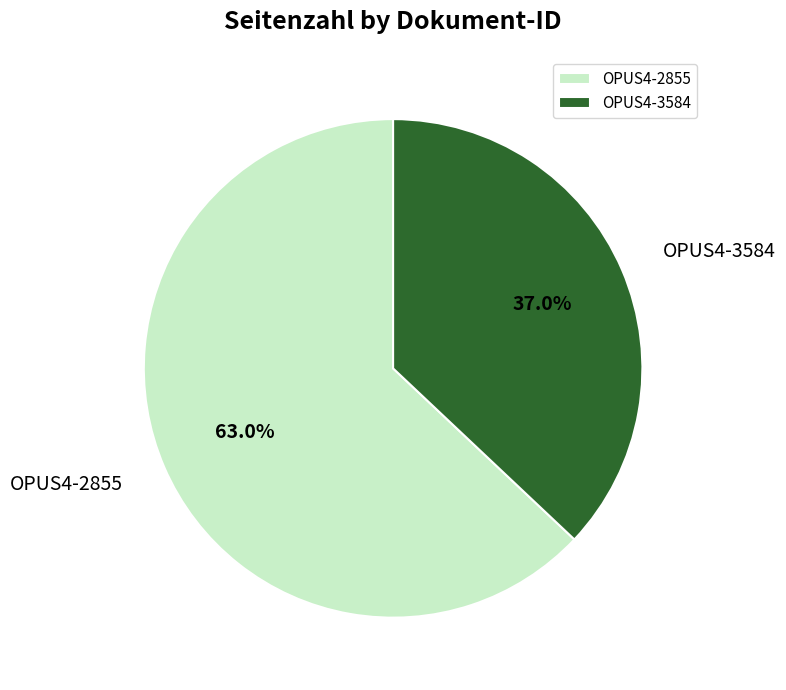

What is the majority slice?

OPUS4-2855